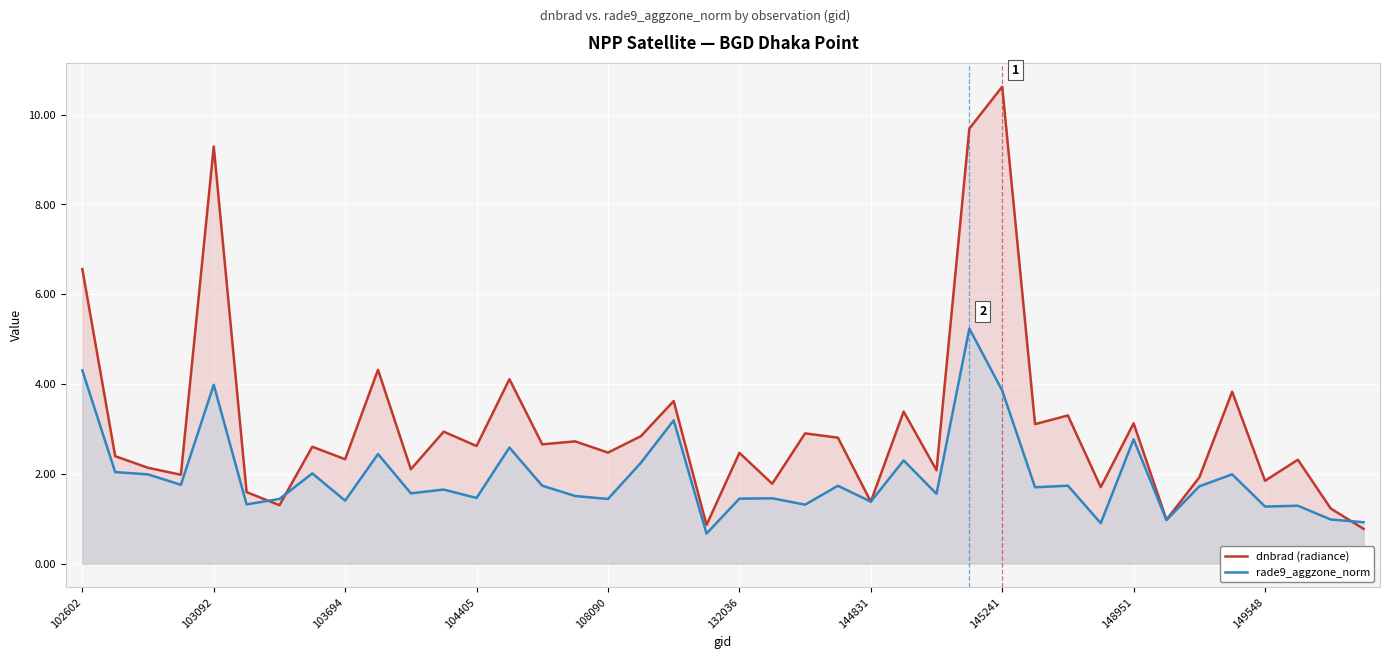

Rank the series at 104405 from highest to lowest value.

dnbrad (radiance), rade9_aggzone_norm